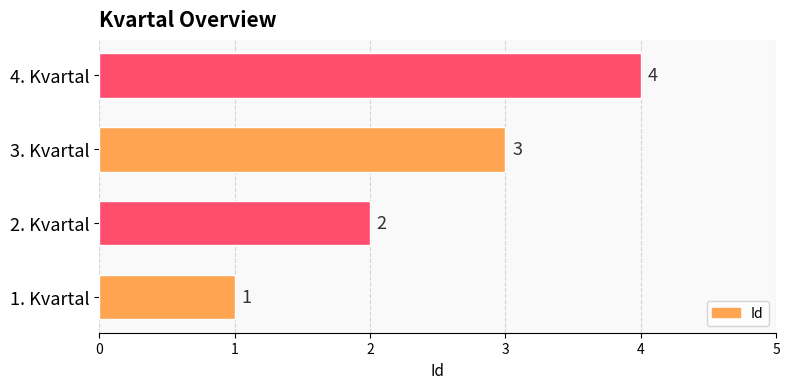

Between 1. Kvartal and 3. Kvartal, which is larger?

3. Kvartal